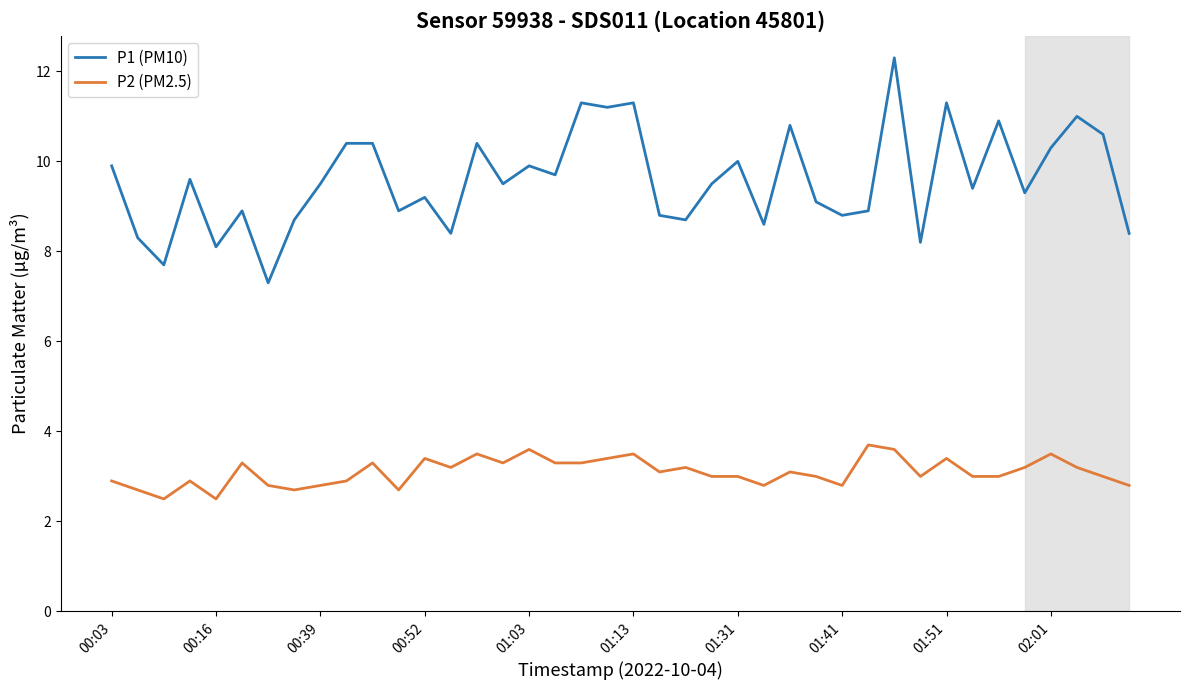

True or false: P1 (PM10) and P2 (PM2.5) intersect in this chart.

False